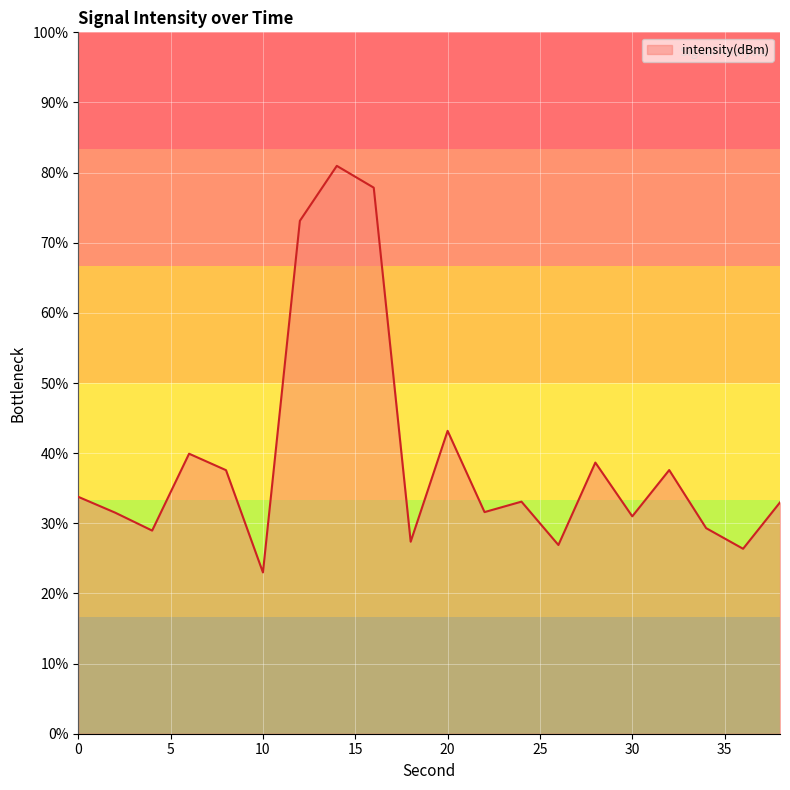

Reading left to right, list all the values displayed in this chart.

0=-123.2	2=-123.7	4=-124.2	6=-122.0	8=-122.5	10=-125.4	12=-115.4	14=-113.8	16=-114.4	18=-124.5	20=-121.4	22=-123.7	24=-123.4	26=-124.6	28=-122.3	30=-123.8	32=-122.5	34=-124.1	36=-124.7	38=-123.4